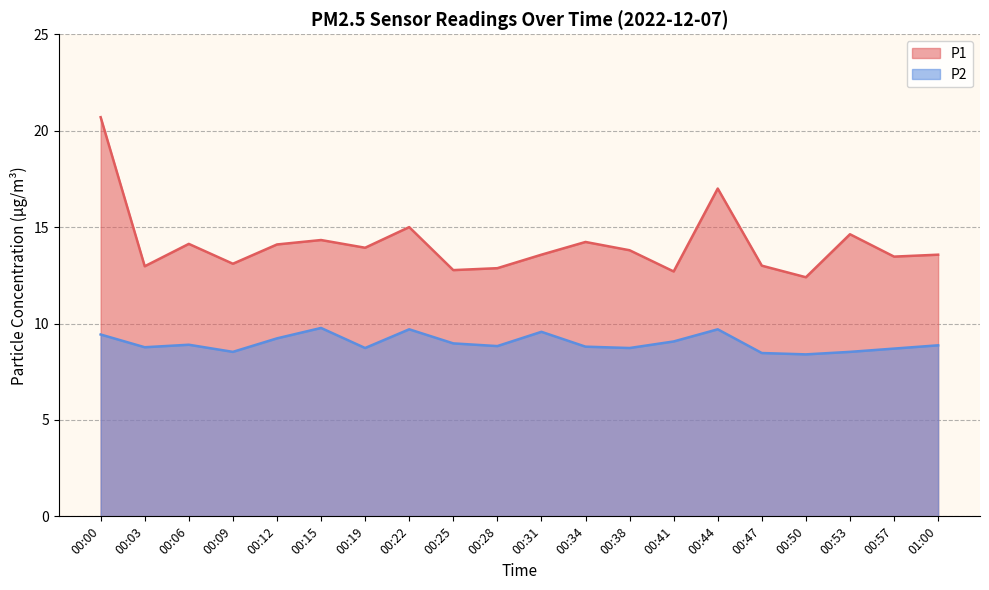

Is the value of P2 at 00:47 greater than the value of P1 at 00:22?

No